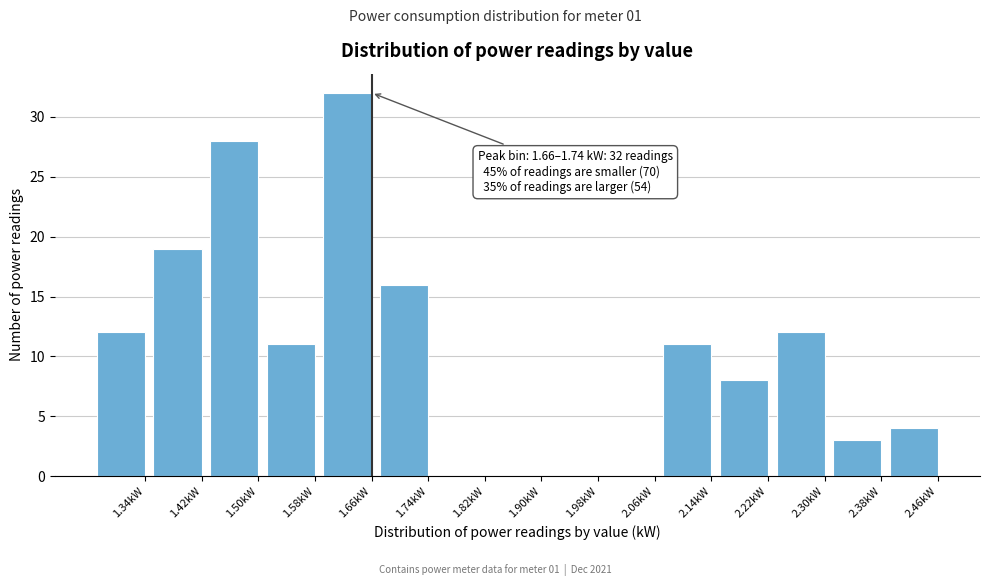

Reading left to right, what are all the values shown in this chart?

1.34kW=12	1.42kW=19	1.50kW=28	1.58kW=11	1.66kW=32	1.74kW=16	1.82kW=0	1.90kW=0	1.98kW=0	2.06kW=0	2.14kW=11	2.22kW=8	2.30kW=12	2.38kW=3	2.46kW=4